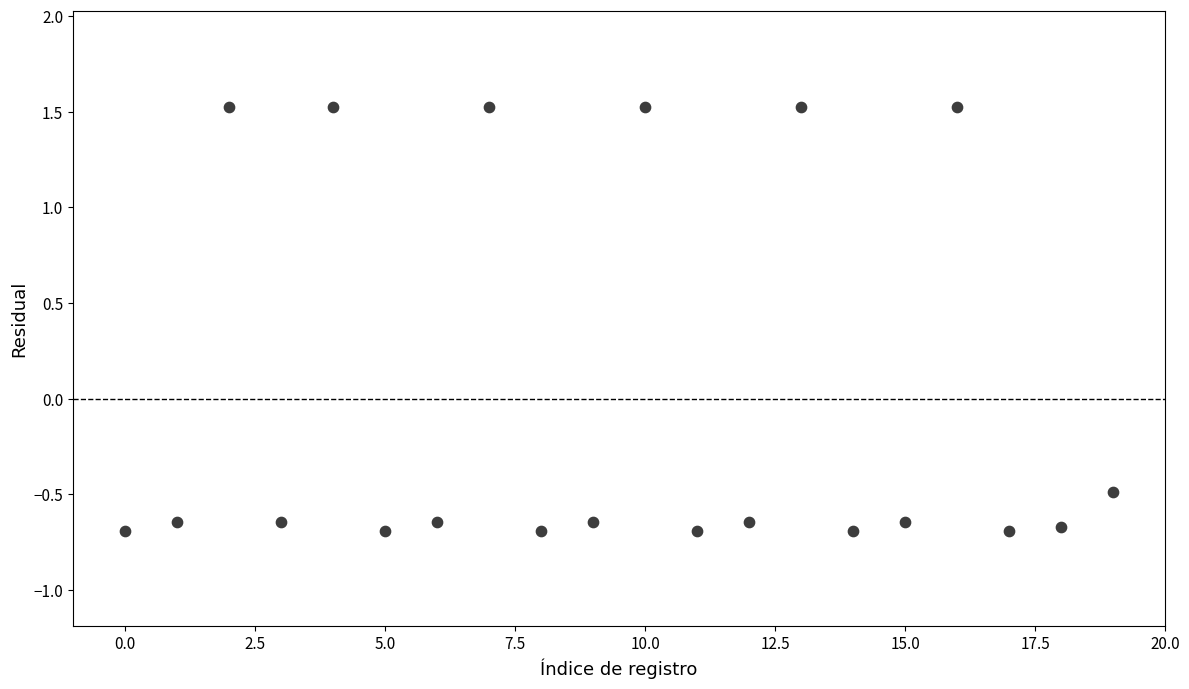

What is the range of Y values (max minus min)?

2.2